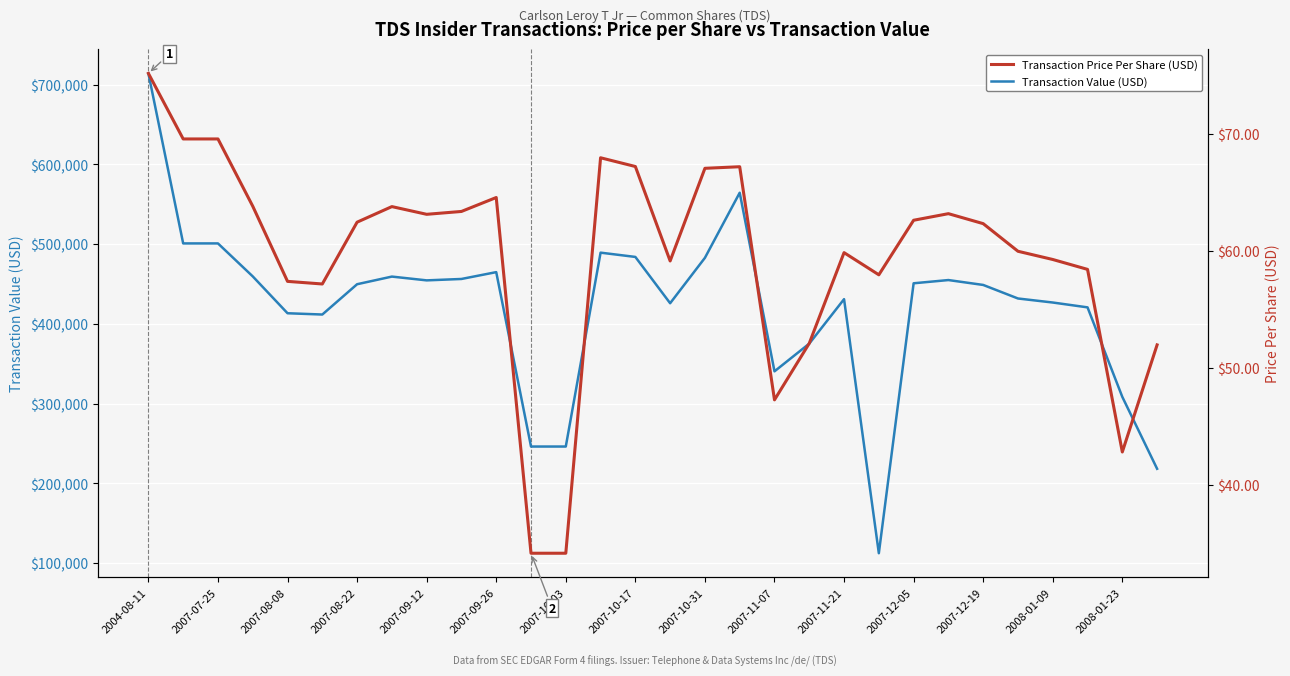

What position from the right is 2008-01-23?

2